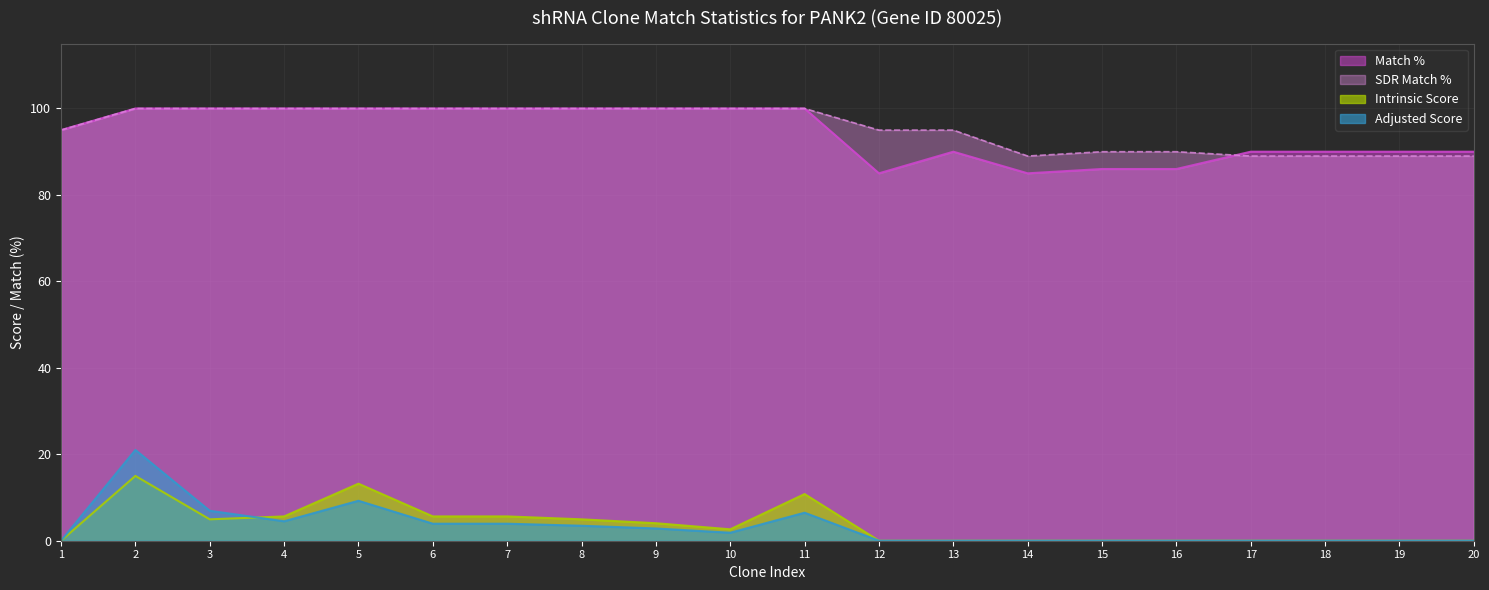

What is the spread (max minus min) of values at 7?

96.1